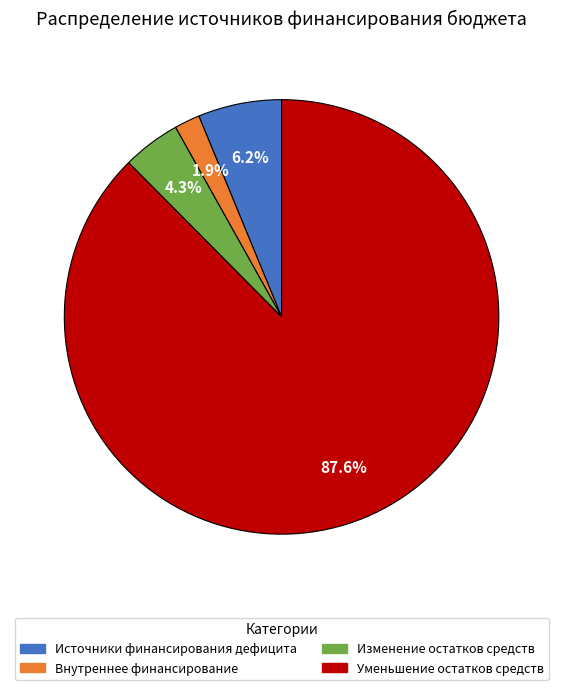

To the nearest percent, what is the difference between the largest and smallest slice percentages?

86%